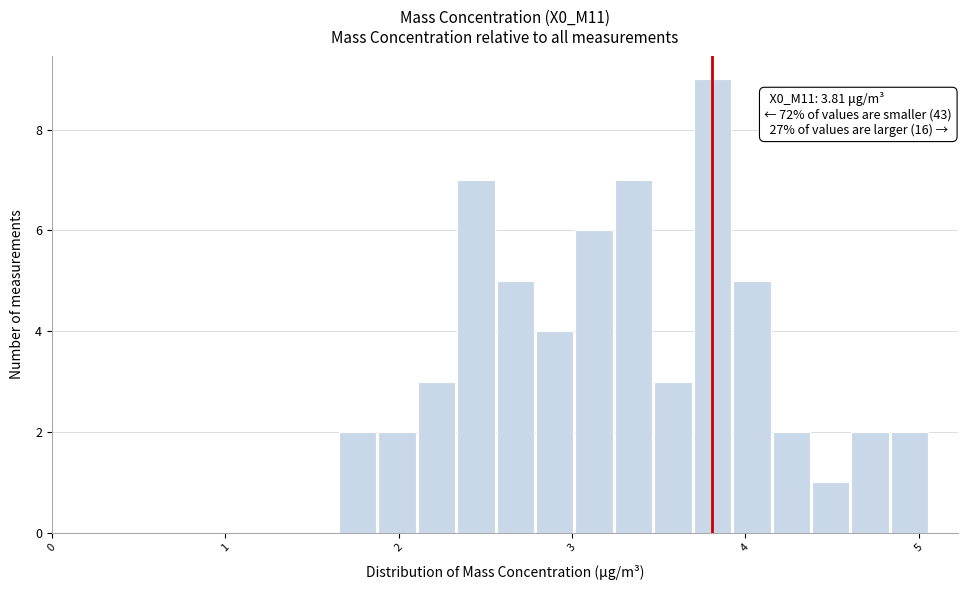

Around what value on the x-axis is the tallest bar? Give the approximate position of its centre, as read against the axis.

3.8